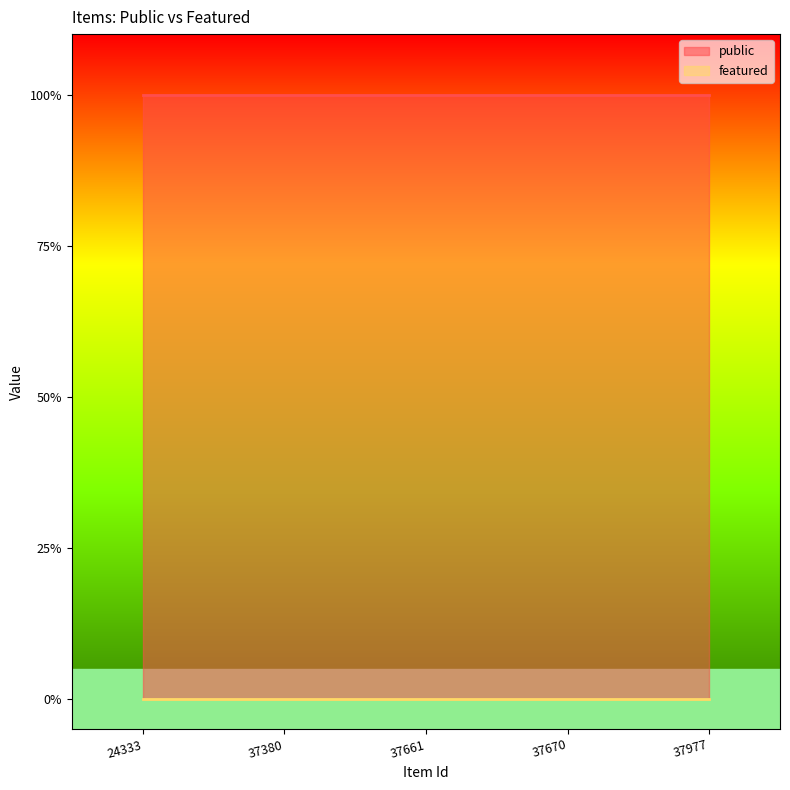

How many lines are shown in the chart?

2